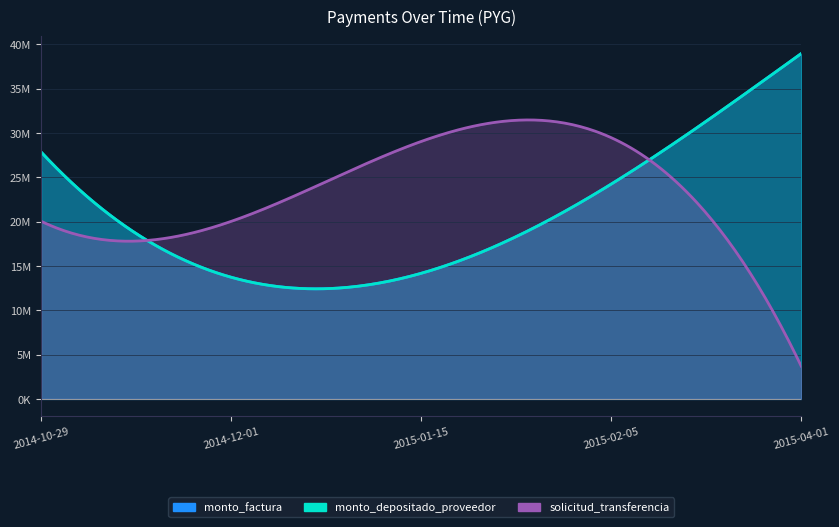

What is the average value of the monto_depositado_proveedor series?

23780000